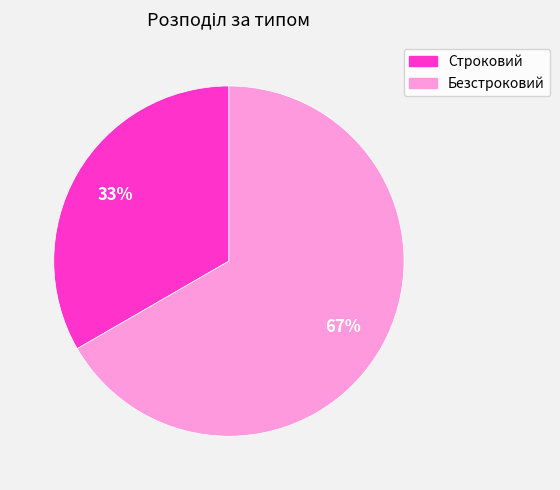

Does Строковий represent more than half of the total?

No